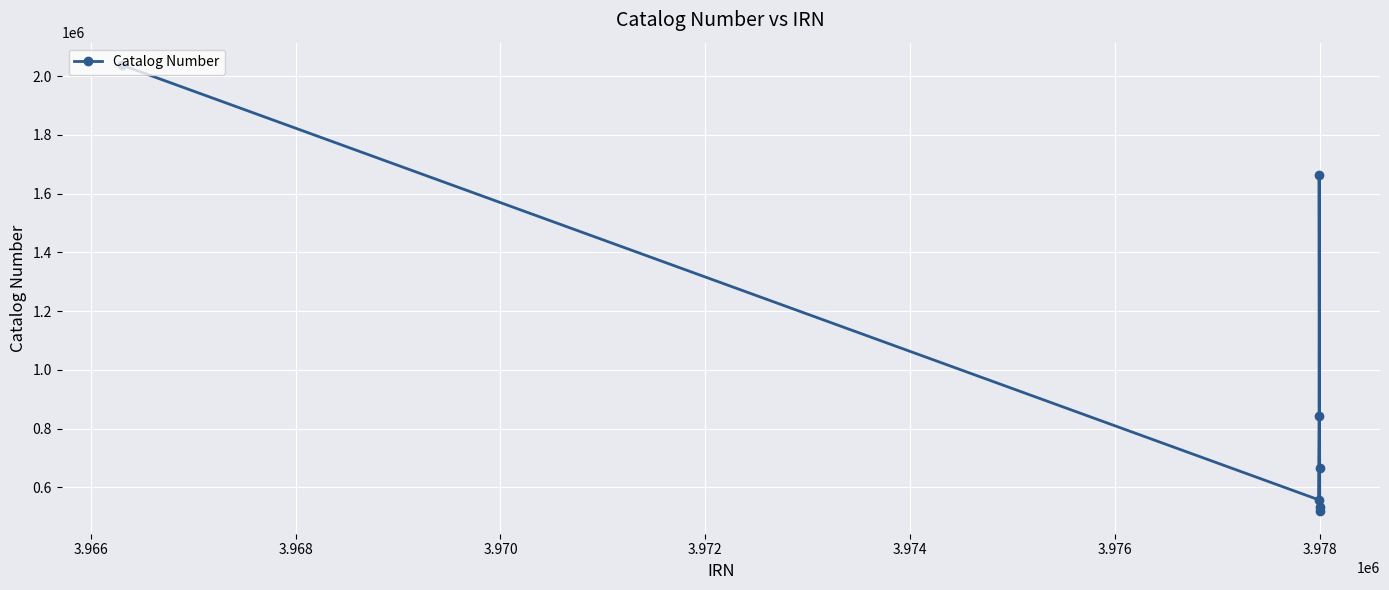

How many interior local peaks (higher than both neighbors) does the data have?

1